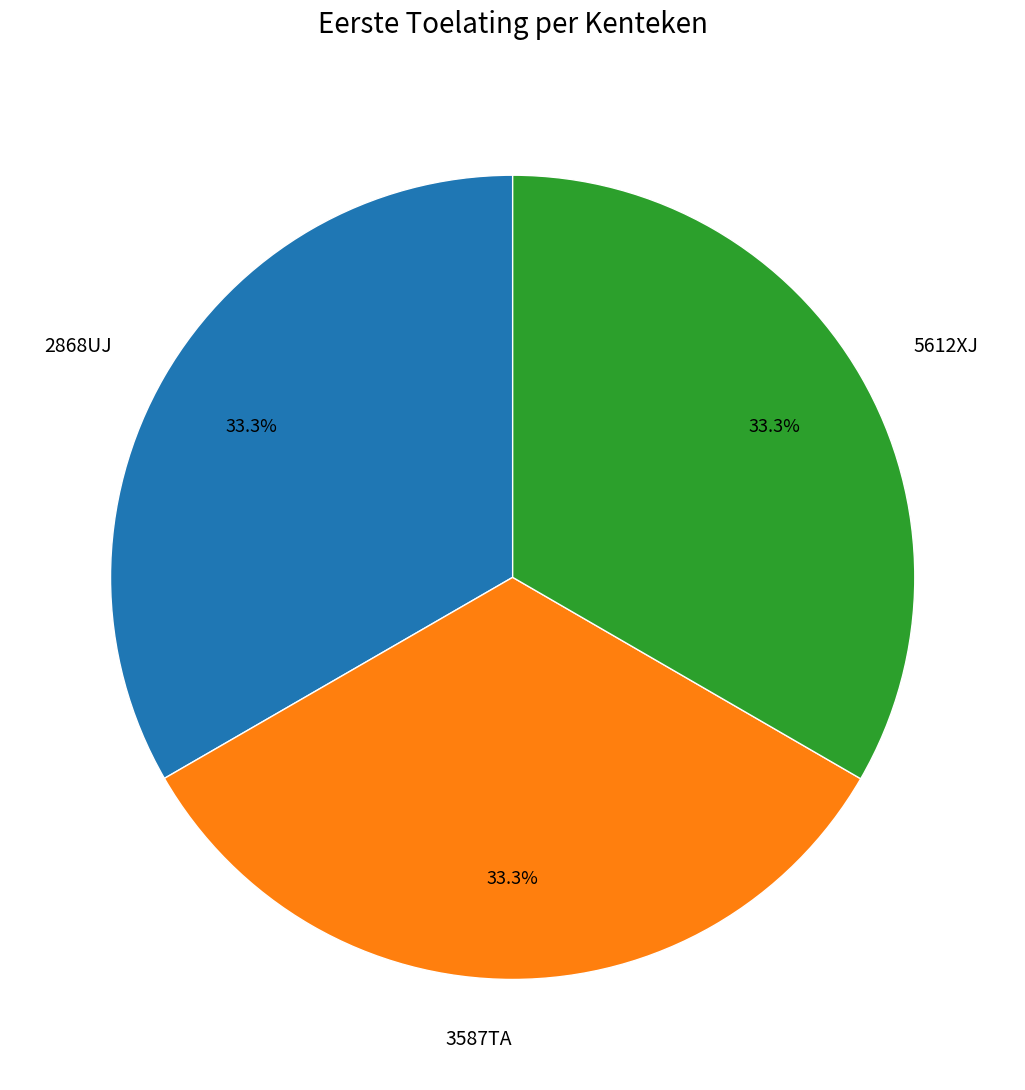

True or false: 5612XJ accounts for 28% of the total.

False